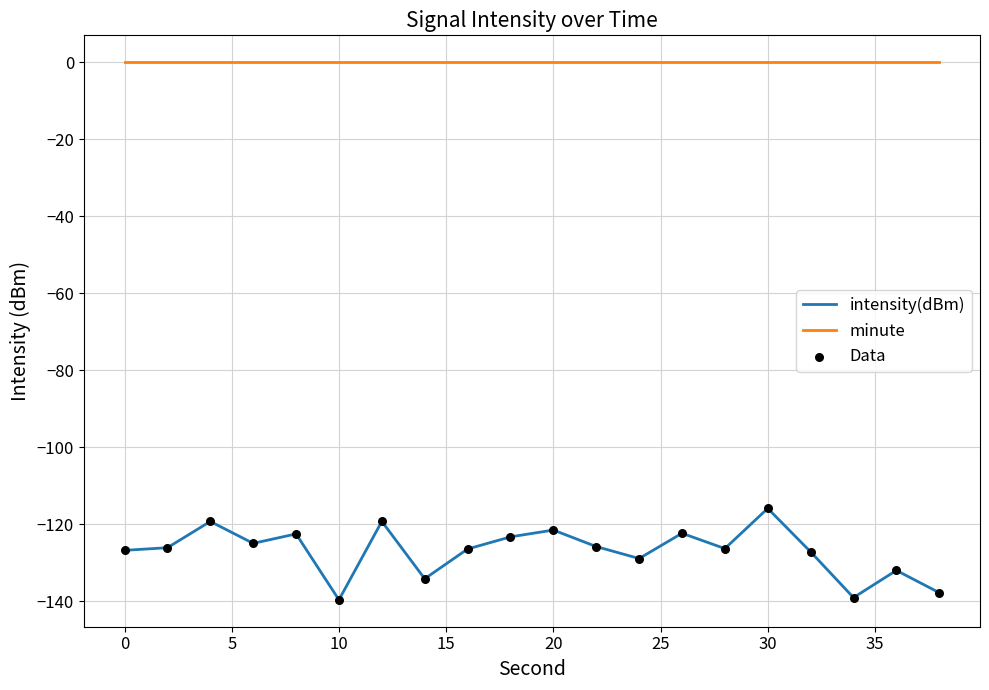

True or false: intensity(dBm) and minute cross at least once.

False